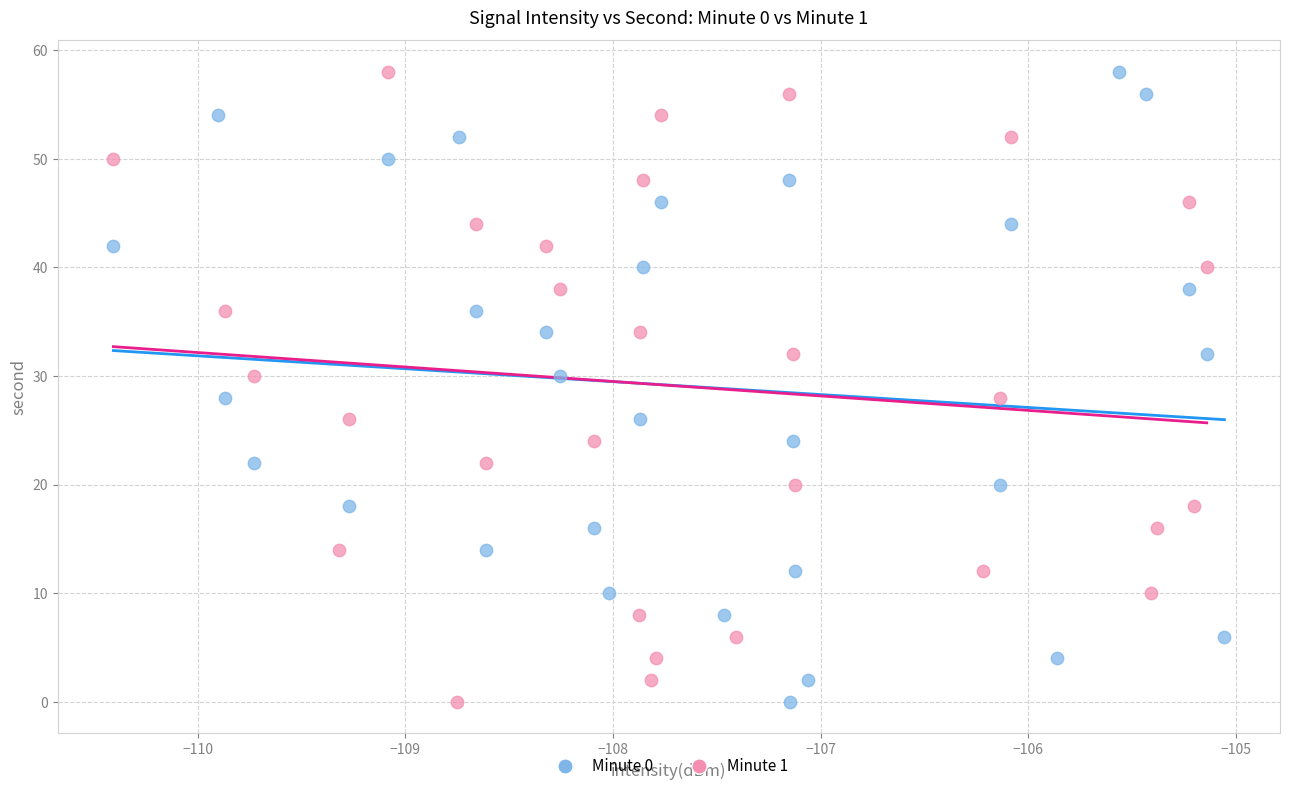

What are all the series names shown in the legend?

Minute 0, Minute 1